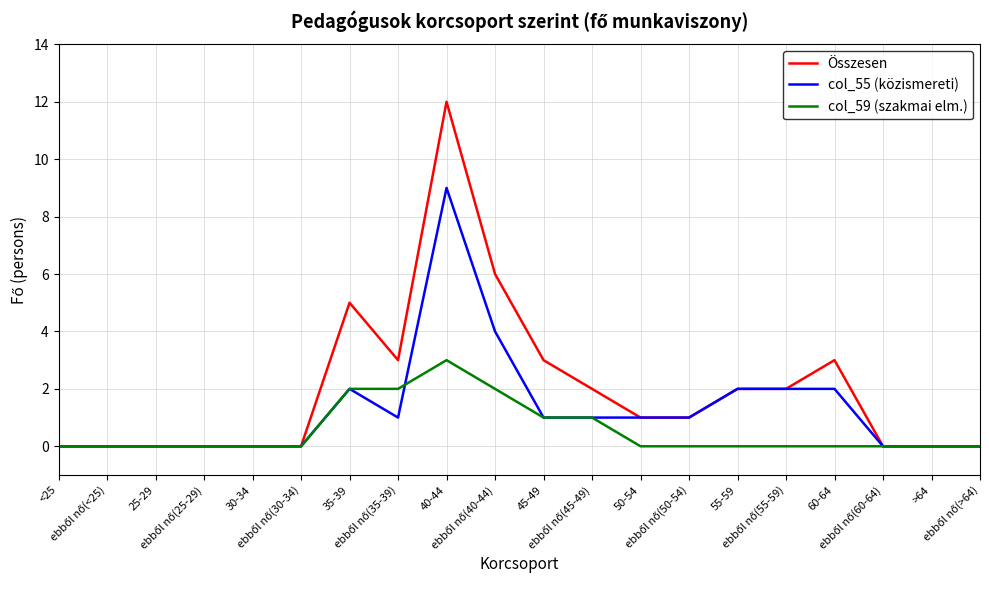

What is the highest value of the col_59 (szakmai elm.) series?

3